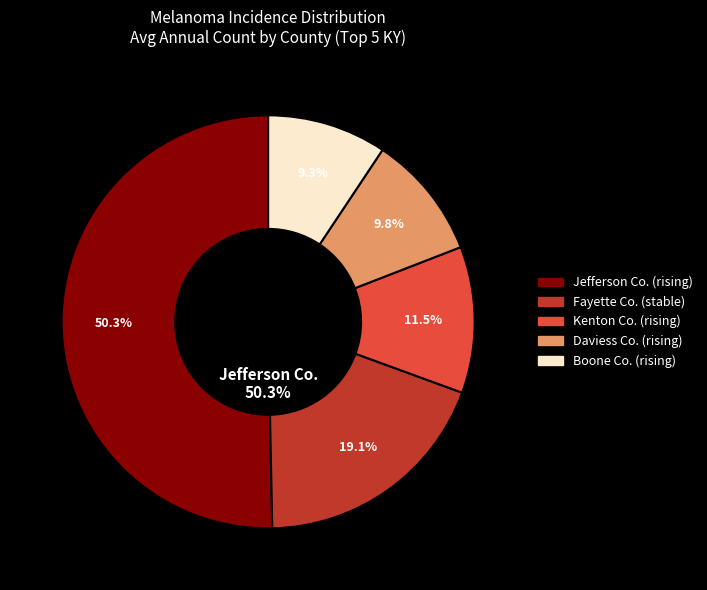

Is it true that rising_2 is 3% of the pie?

False